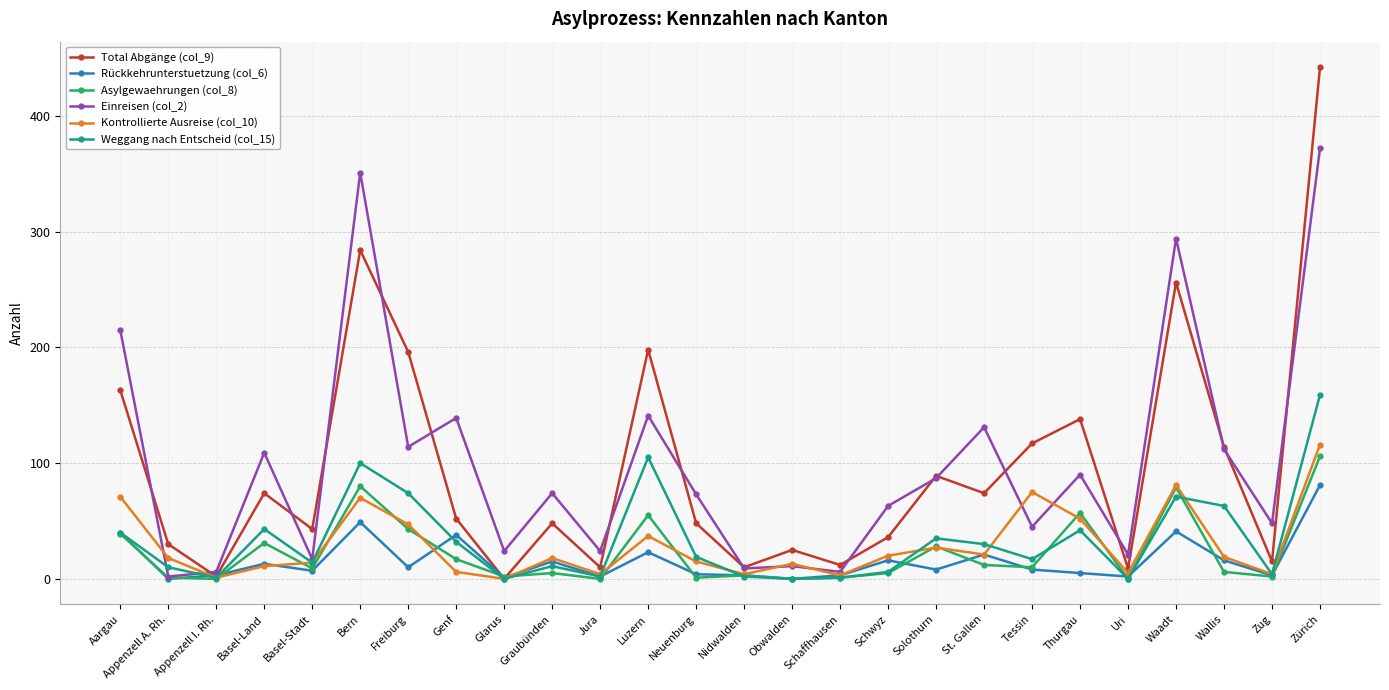

What is the total value across all series at Bern?

934